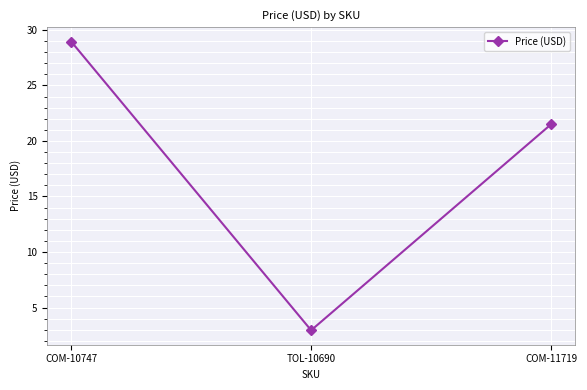

What is the ratio of the value at COM-10747 to the value at TOL-10690?

9.8